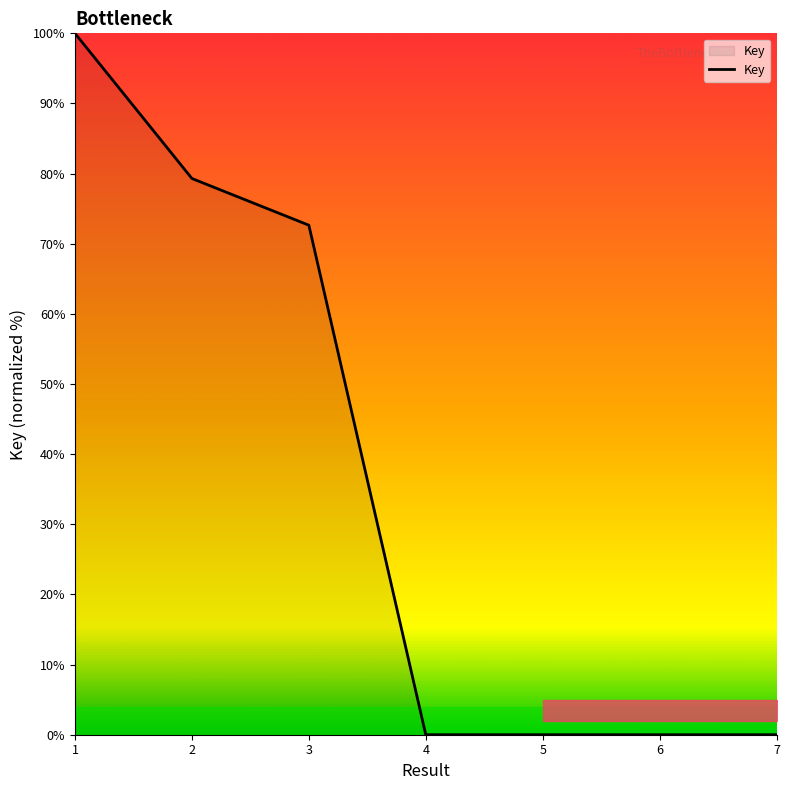

What is the sum of all values?

252.0